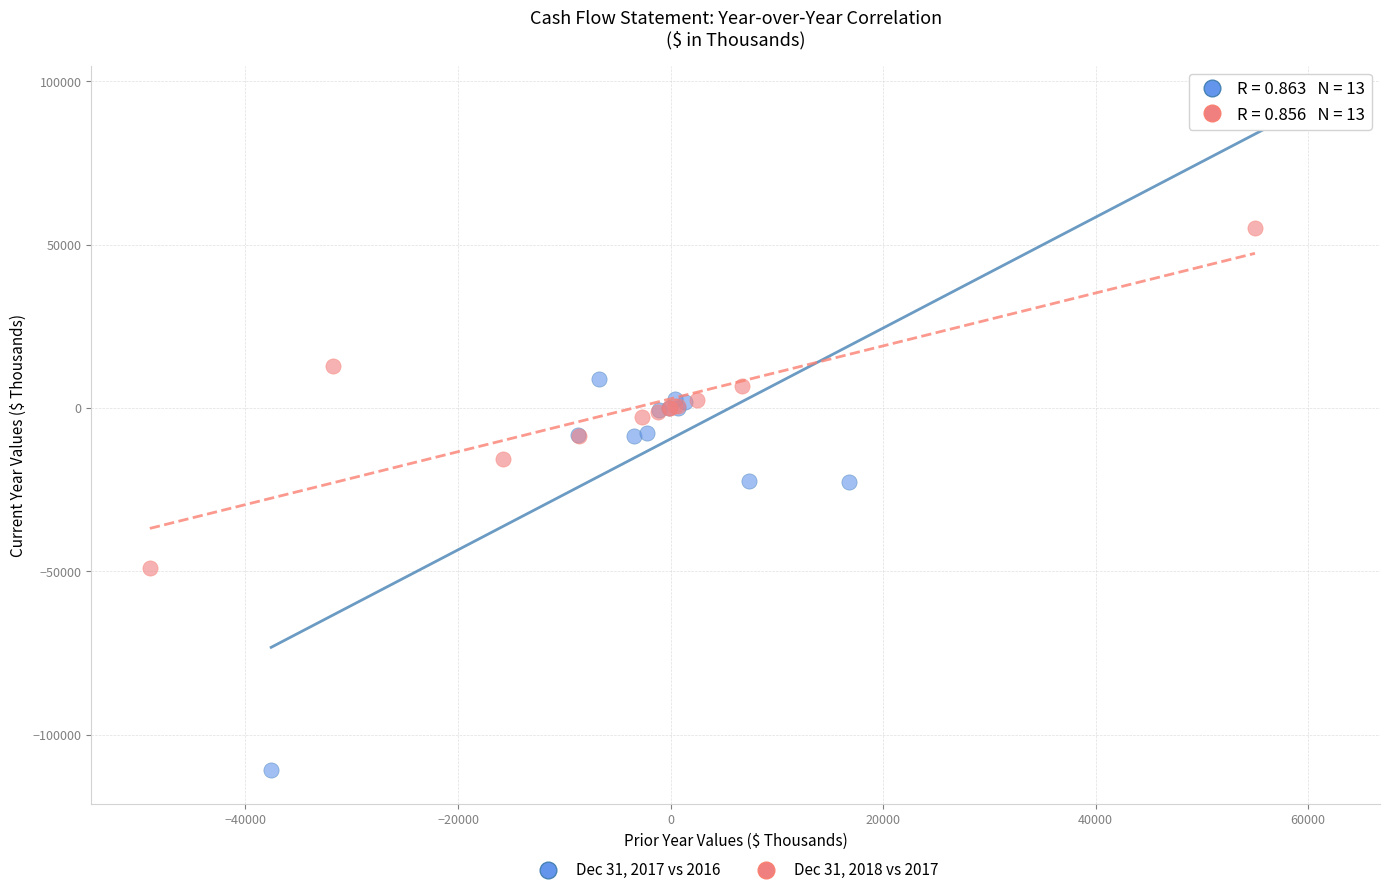

What are all the series names shown in the legend?

Dec 31, 2017 vs 2016, Dec 31, 2018 vs 2017